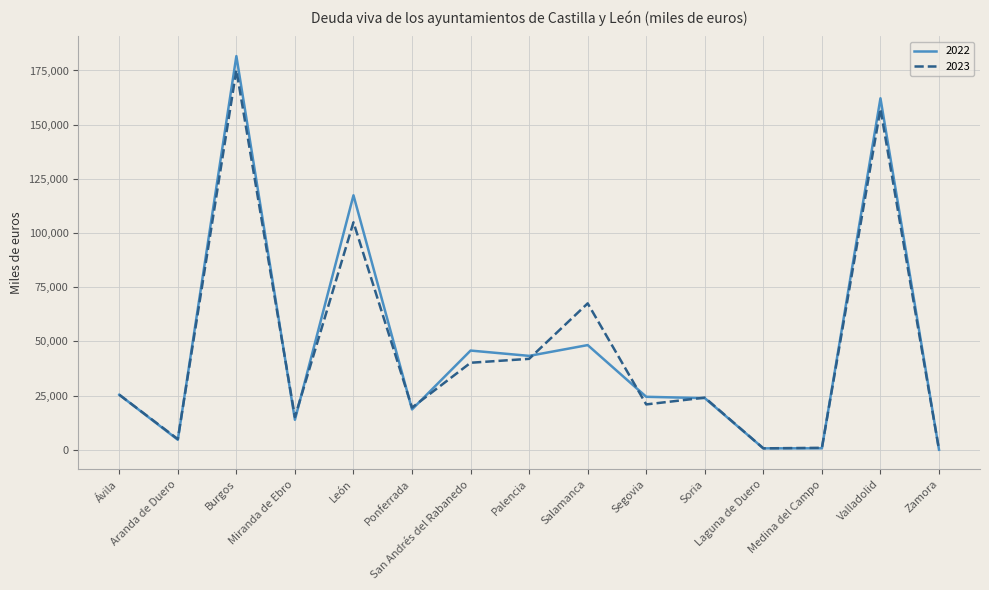

What is the approximate value of 2023 at Soria?

24051.5